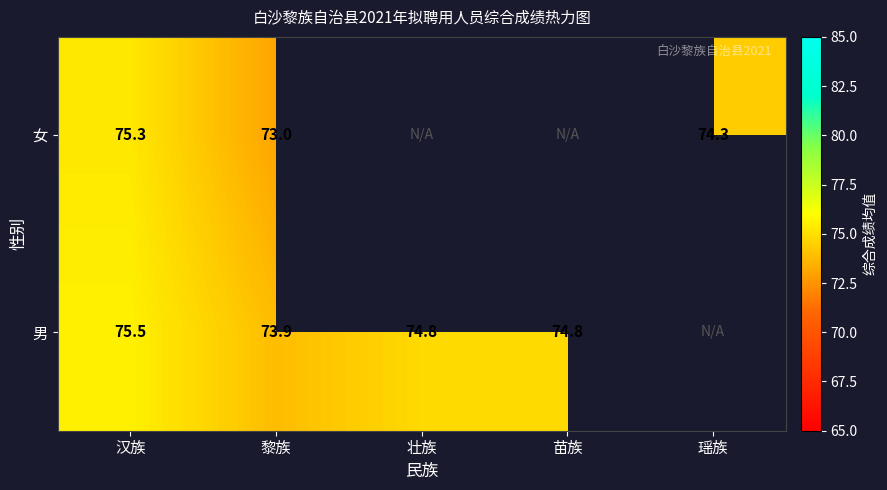

The 女 series shows 74.3 at 瑶族. True or false?

True